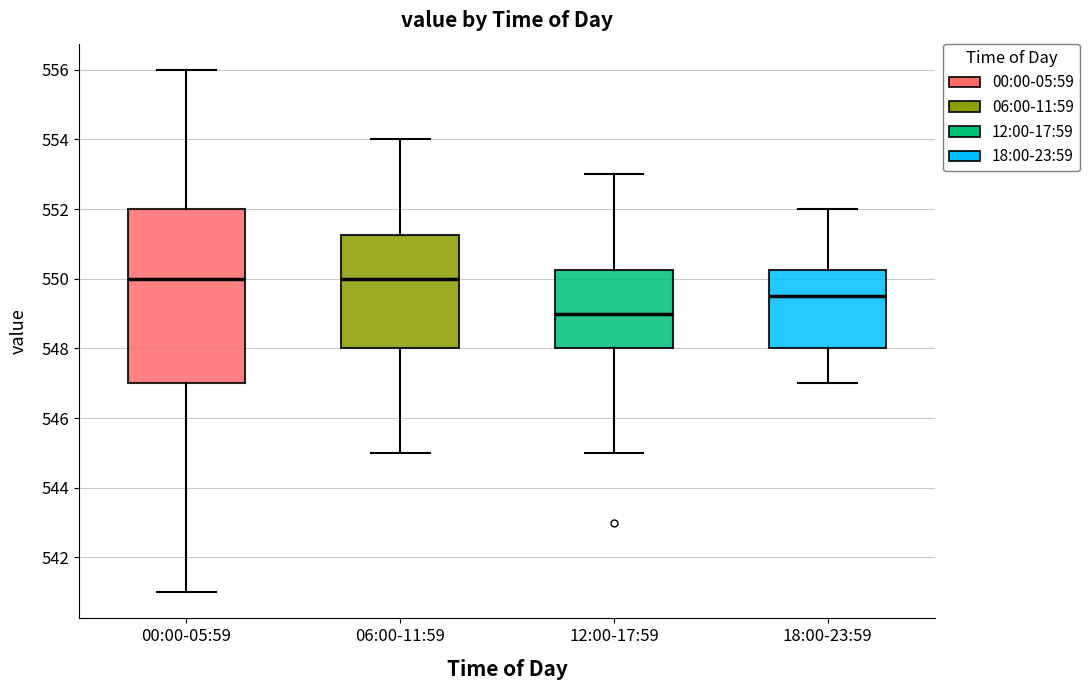

Which box is the tallest, from its lower edge to its upper edge?

00:00-05:59